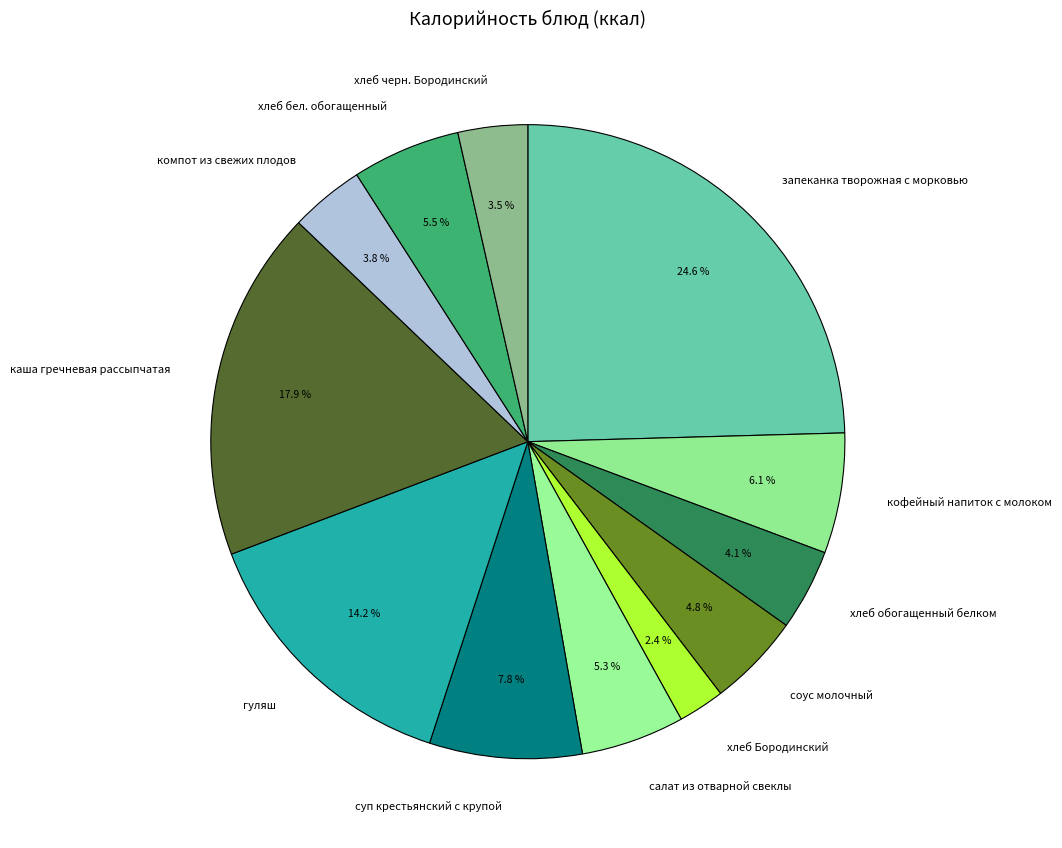

To the nearest percent, what percentage of the pie is гуляш?

14%